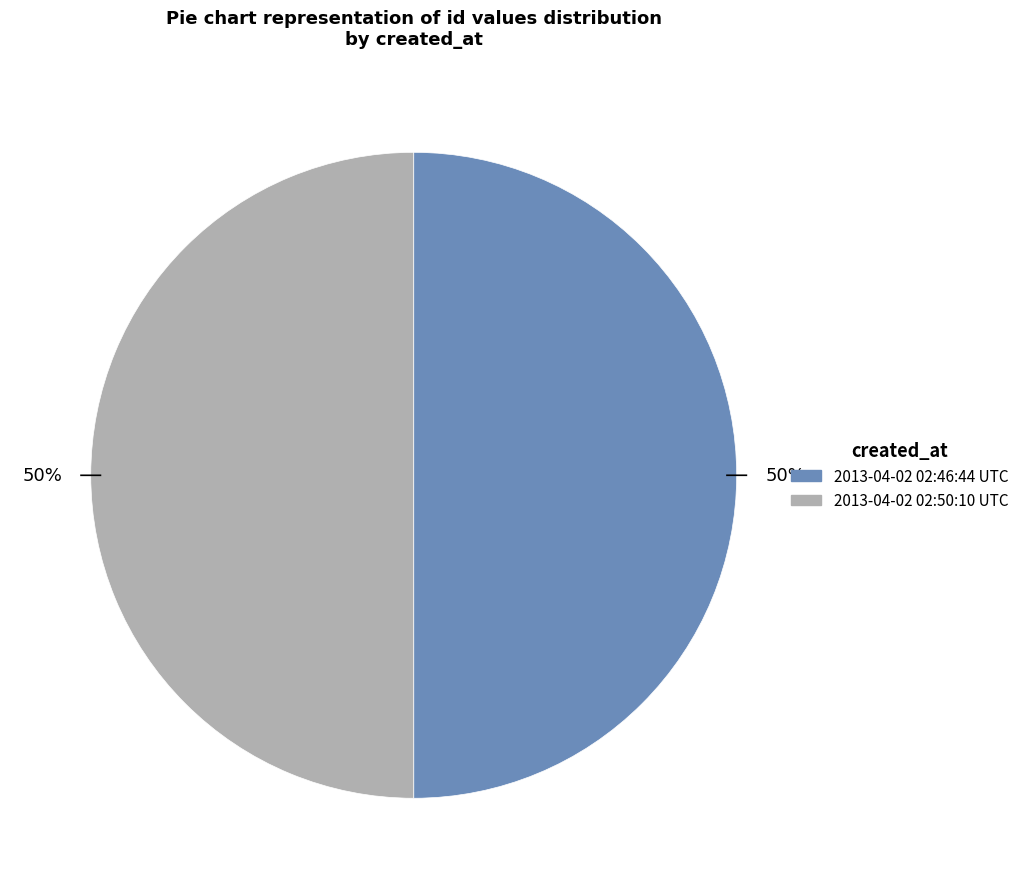

Do 2013-04-02 02:50:10 UTC and 2013-04-02 02:46:44 UTC together represent more than half of the pie?

Yes